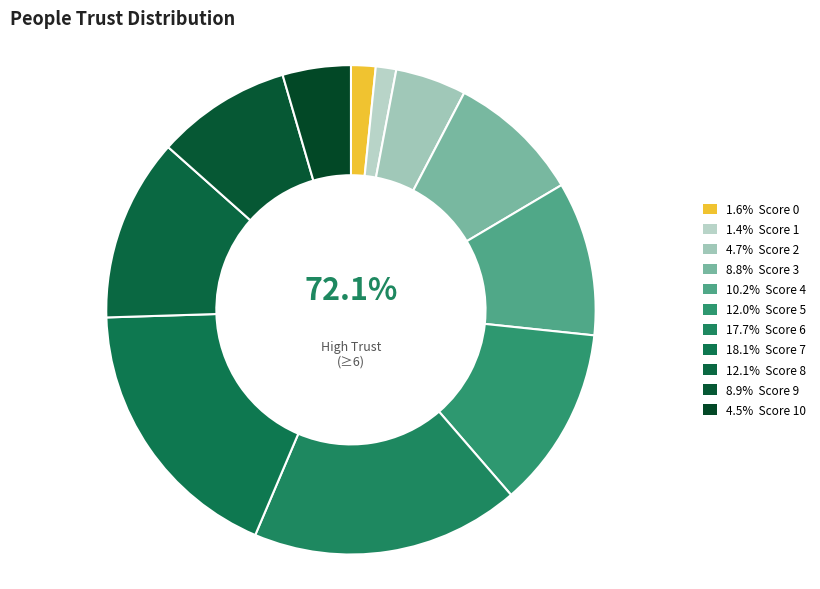

How many slices are in this pie chart?

11